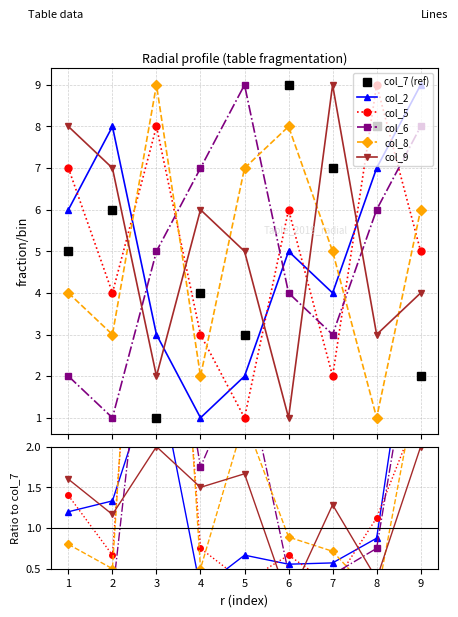

Is it true that col_5 equals 1.4 at 1?

True